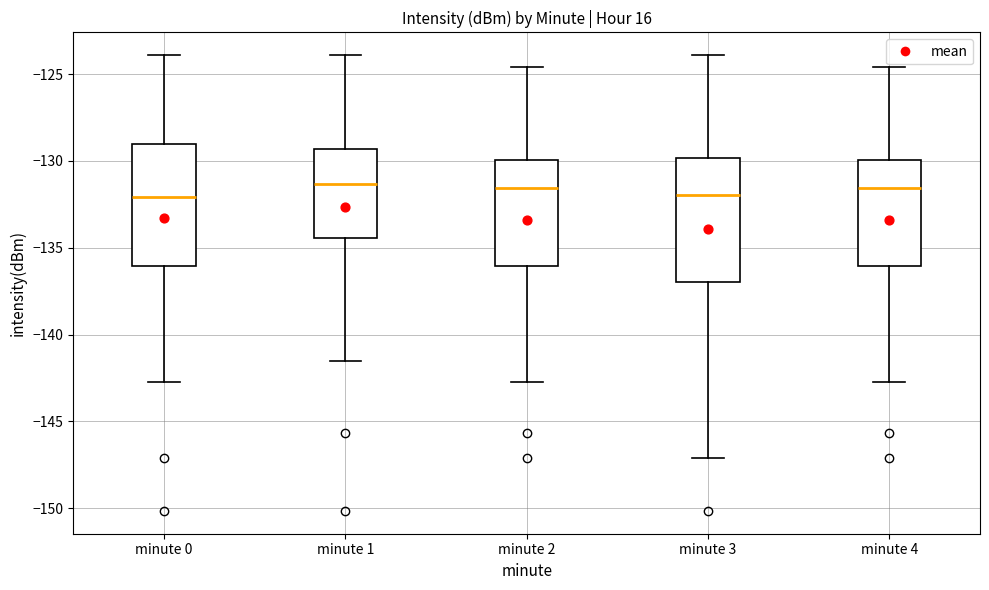

Reading left to right, transcribe this box plot: for each box, give where its median line is, the range the box spans, and where its two whiskers end, as read against the y-axis. The values are not printed on the chart, so give them approximately, as read against the axis.

minute 0: median -132.0, box -136.0 to -129.0, whiskers -142.5 to -124.0
minute 1: median -131.5, box -134.5 to -129.5, whiskers -141.5 to -124.0
minute 2: median -131.5, box -136.0 to -130.0, whiskers -142.5 to -124.5
minute 3: median -132.0, box -137.0 to -130.0, whiskers -147.0 to -124.0
minute 4: median -131.5, box -136.0 to -130.0, whiskers -142.5 to -124.5